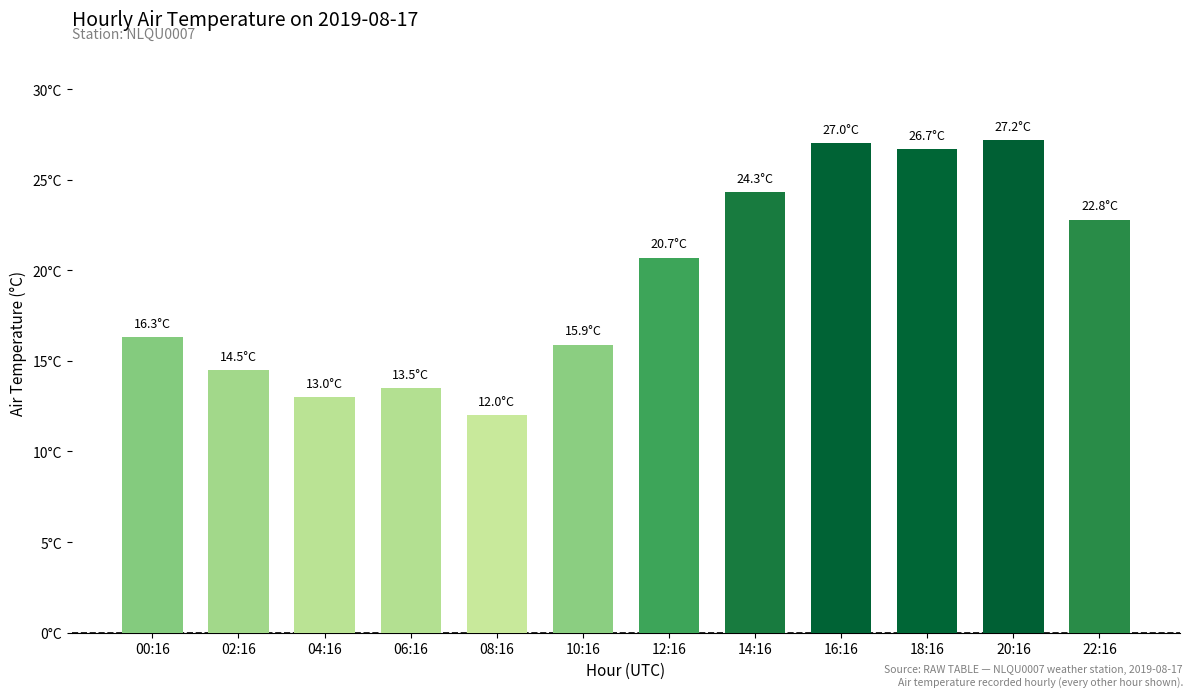

Reading right to left, extract all data points from this chart.

22.8	27.2	26.7	27.0	24.3	20.7	15.9	12.0	13.5	13.0	14.5	16.3